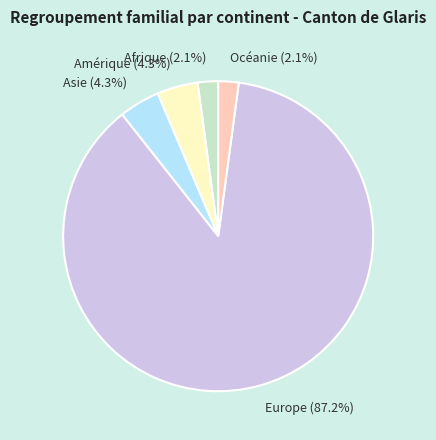

Between Océanie (2.1%) and Europe (87.2%), which is larger?

Europe (87.2%)